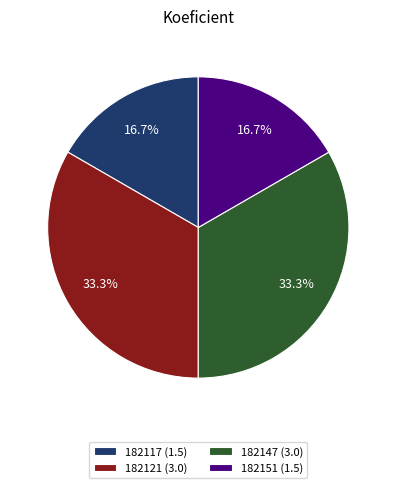

Approximately how many times larger is the value at 182151 compared to 182117?

1.0